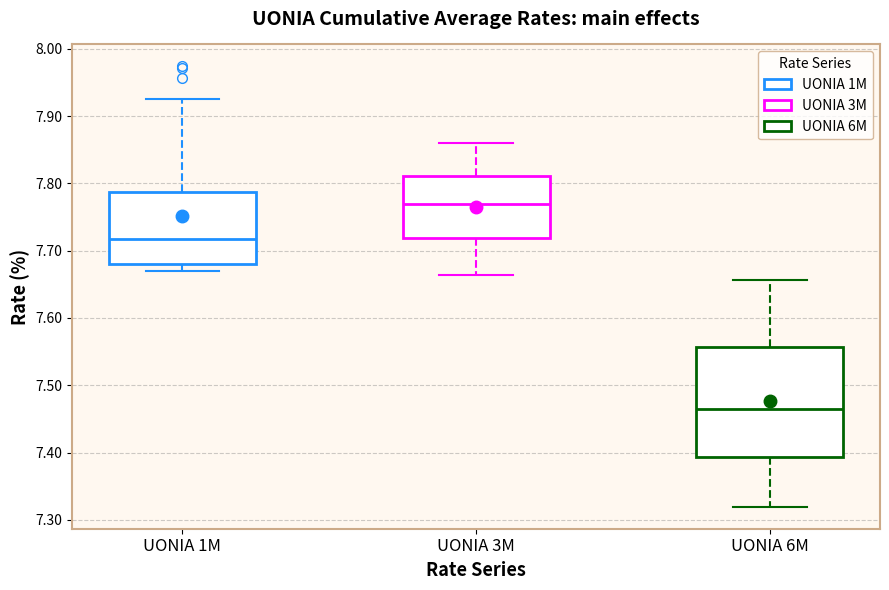

Reading left to right, read every box against the y-axis: the position of its median line, the range the box covers, and the ends of its whiskers. The values are not printed on the chart, so give them approximately, as read against the axis.

UONIA 1M: median 7.72, box 7.68 to 7.79, whiskers 7.67 to 7.93
UONIA 3M: median 7.77, box 7.72 to 7.81, whiskers 7.66 to 7.86
UONIA 6M: median 7.47, box 7.39 to 7.56, whiskers 7.32 to 7.66